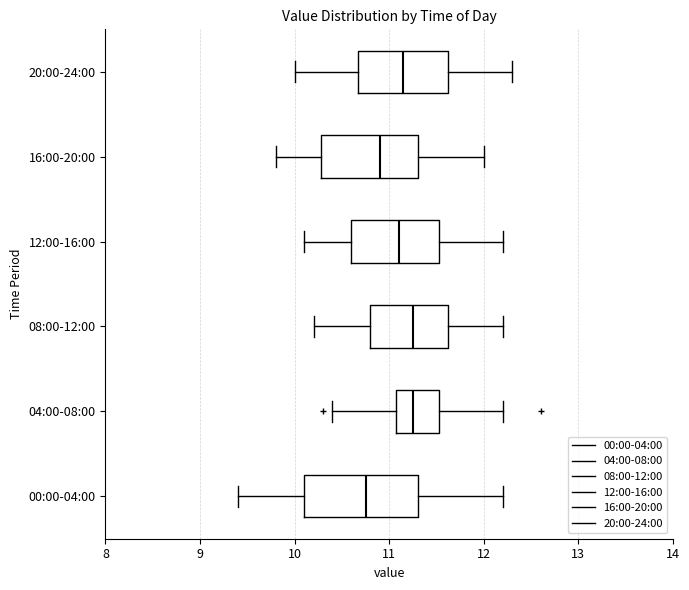

Which box's median line is the furthest to the left?

00:00-04:00